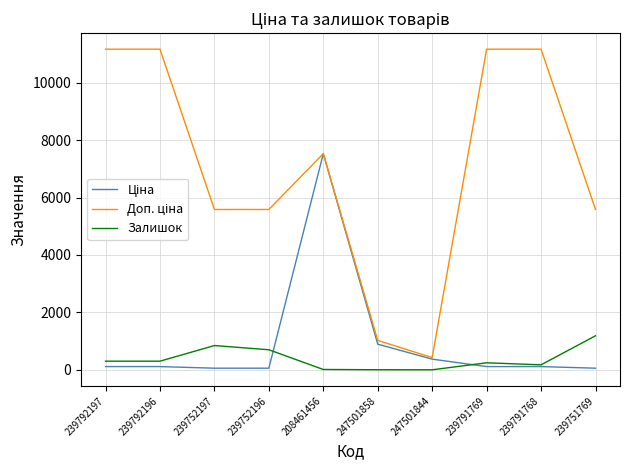

Is this an area chart (filled region under the line)?

No